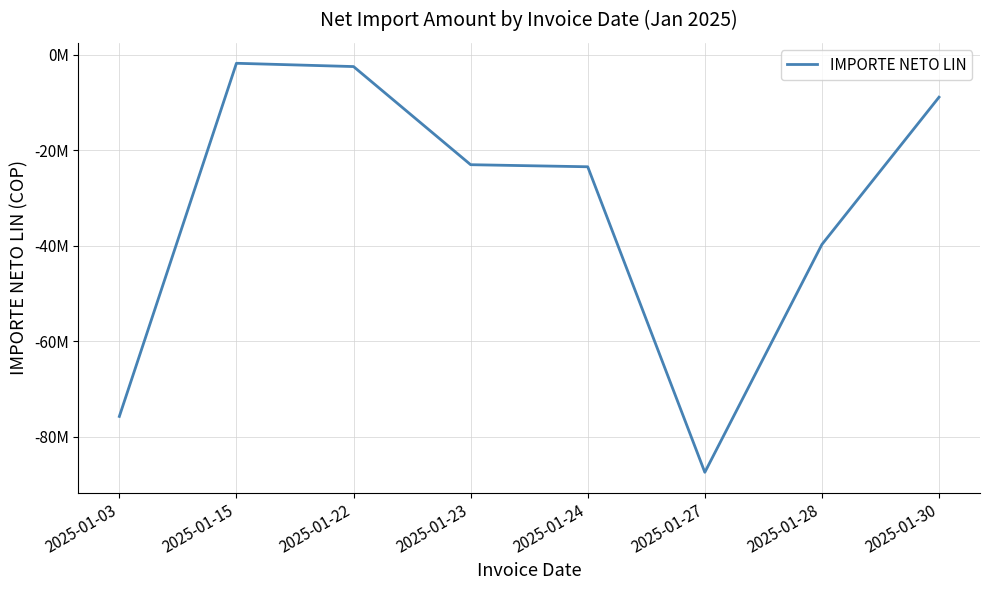

At which category does the chart reach its peak across all series?

2025-01-15